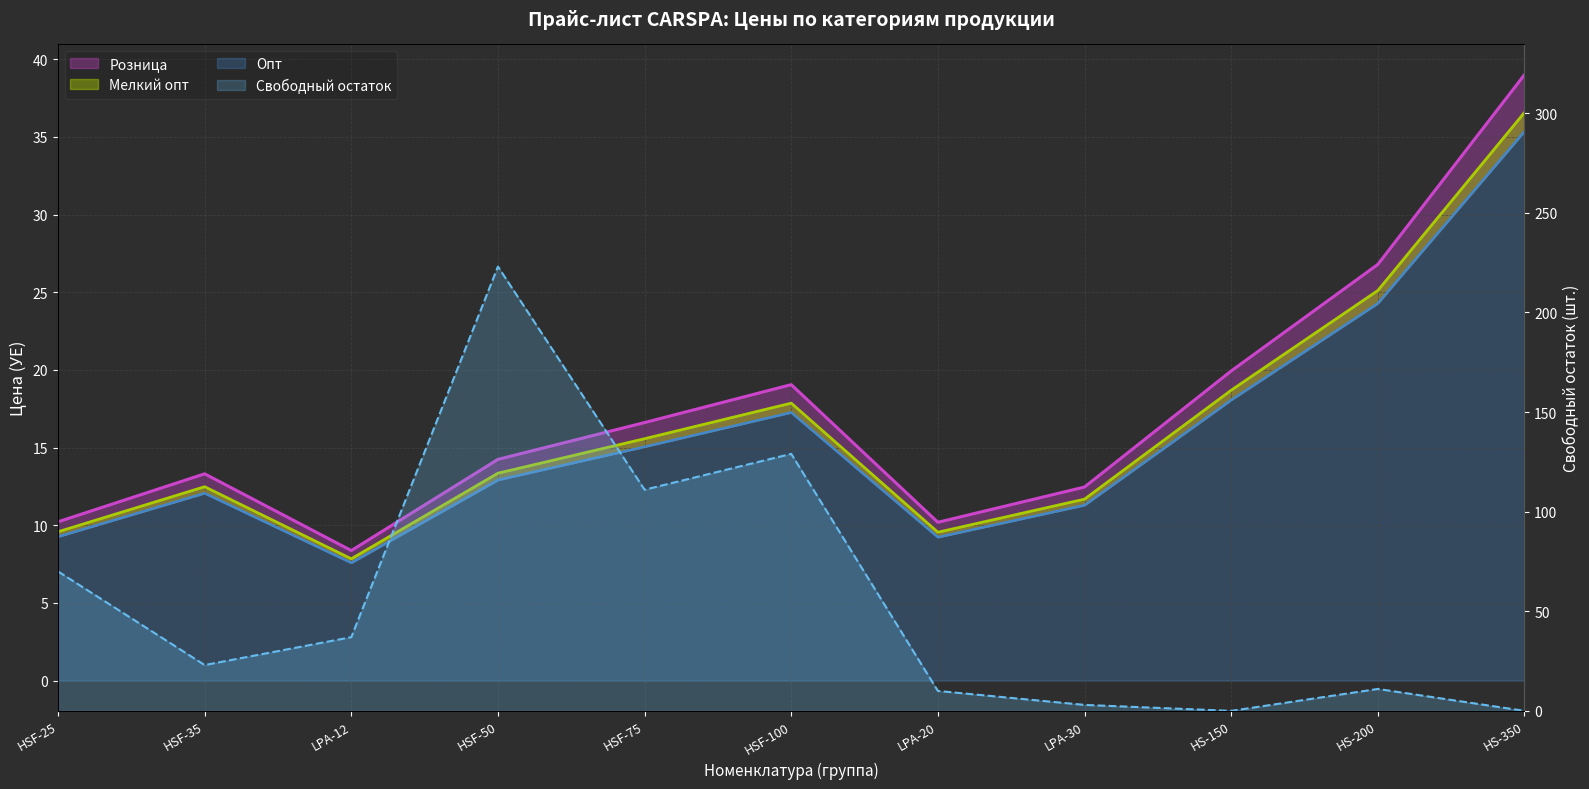

What is the difference between the highest and lowest values at HSF-35?

10.9